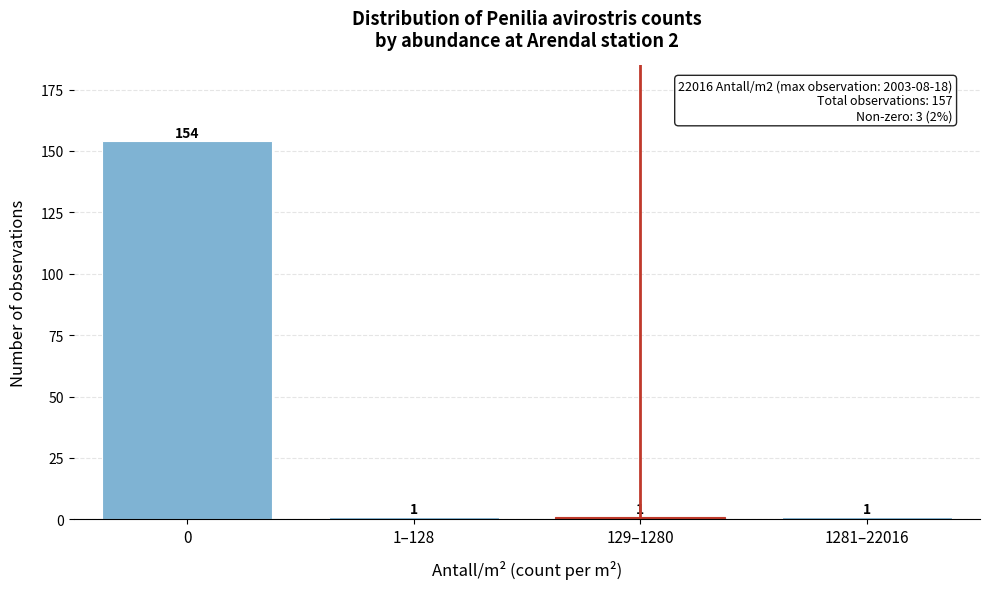

Reading left to right, extract all data points from this chart.

0=154	1–128=1	129–1280=1	1281–22016=1